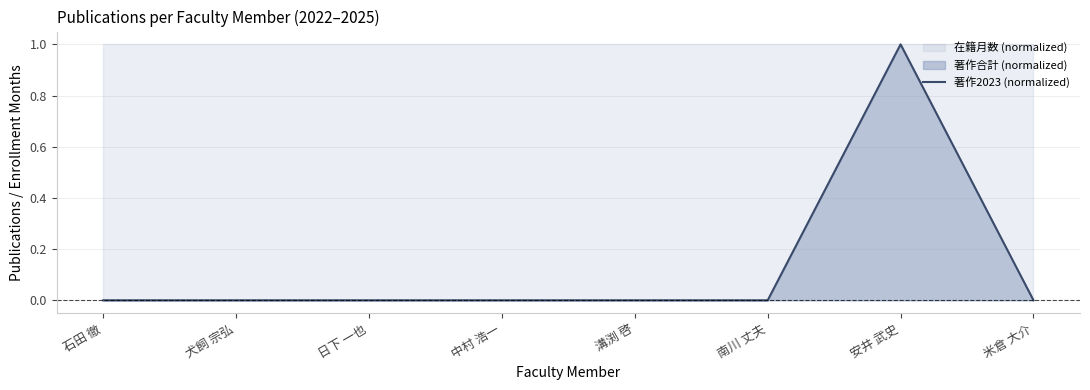

At which category does the chart reach its peak across all series?

安井 武史